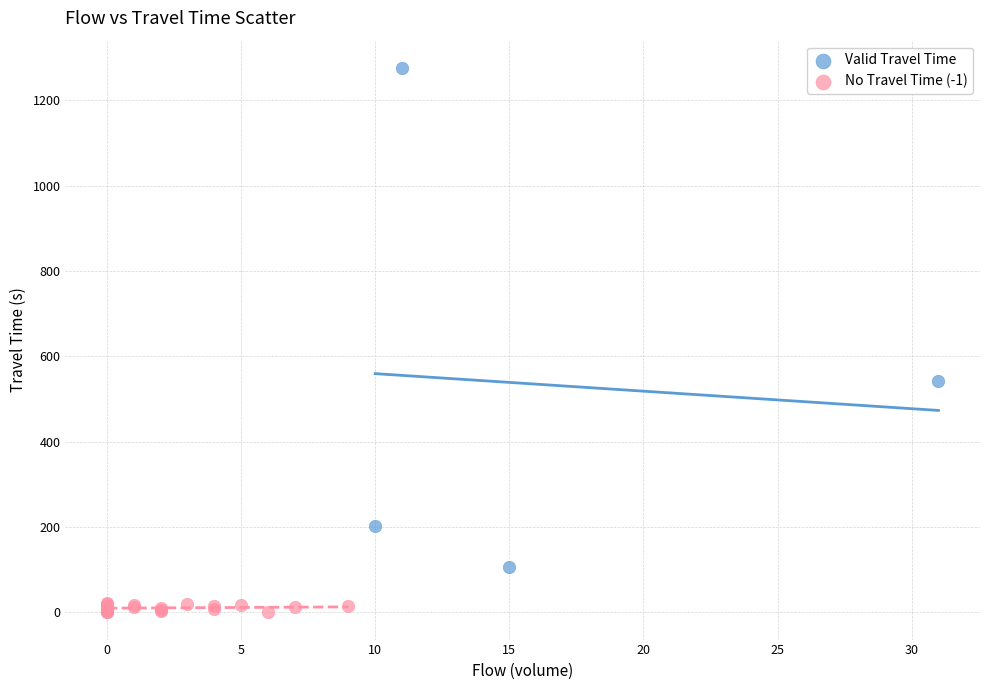

Which series contains the lowest Y value?

No Travel Time (-1)